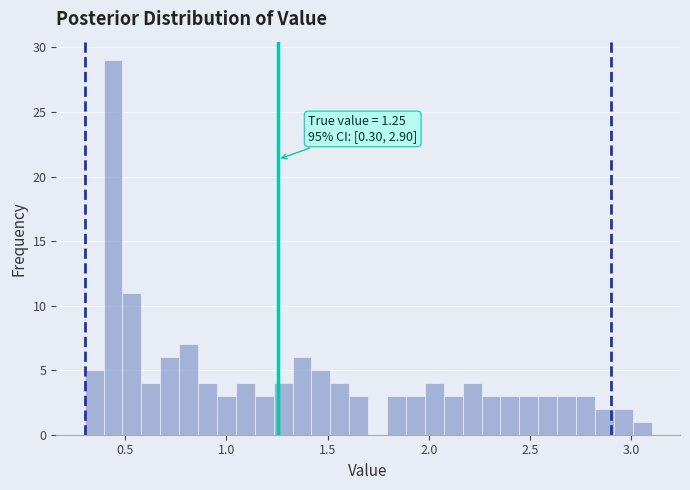

Read against the x-axis, roughly where is the centre of the tallest bar?

0.45